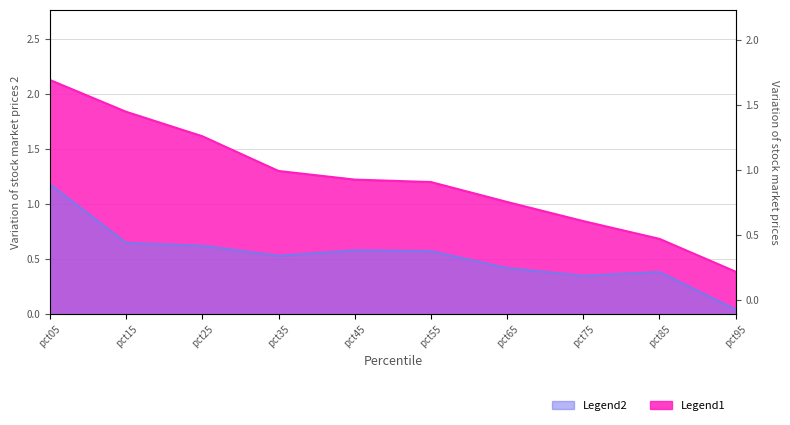

True or false: Jul has a value of 0.0 at pct95.

True